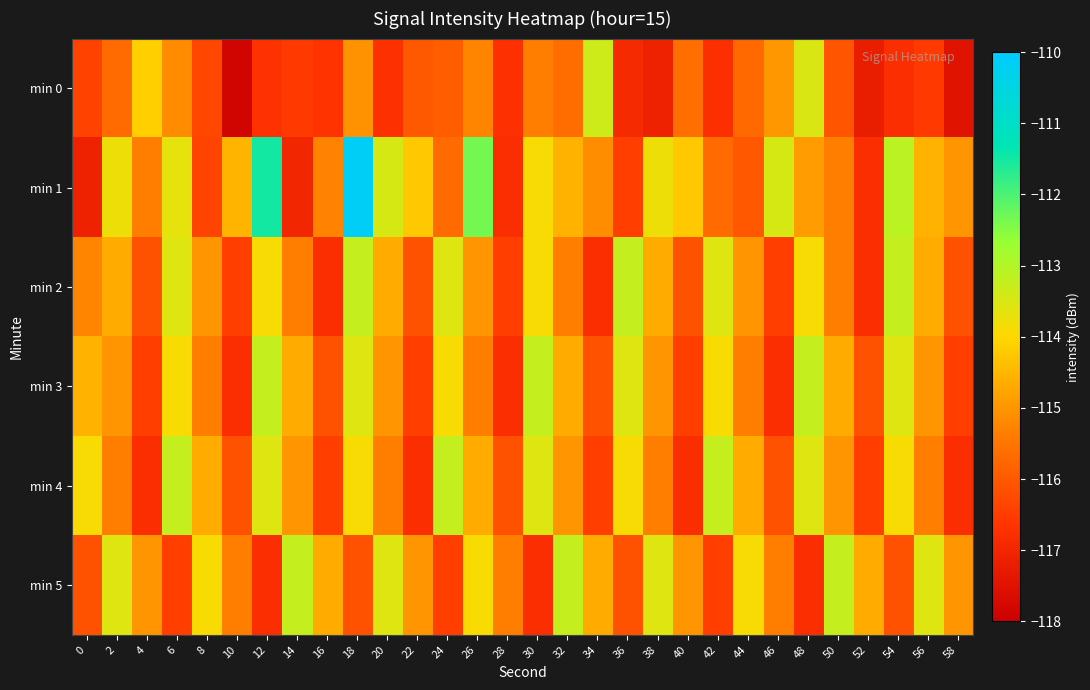

Which series has the widest spread of values?

min 1